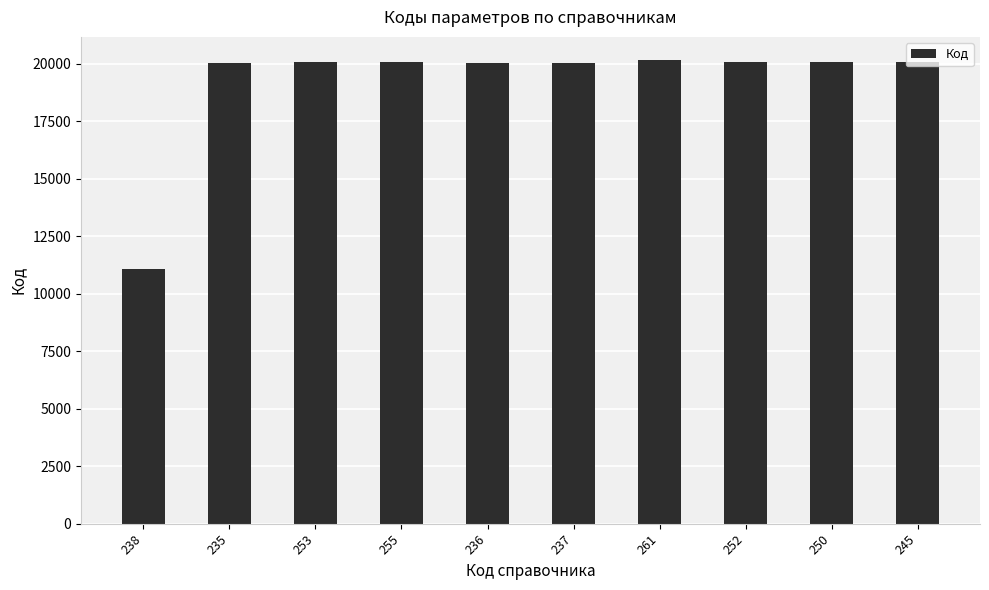

What is the average value?

19150